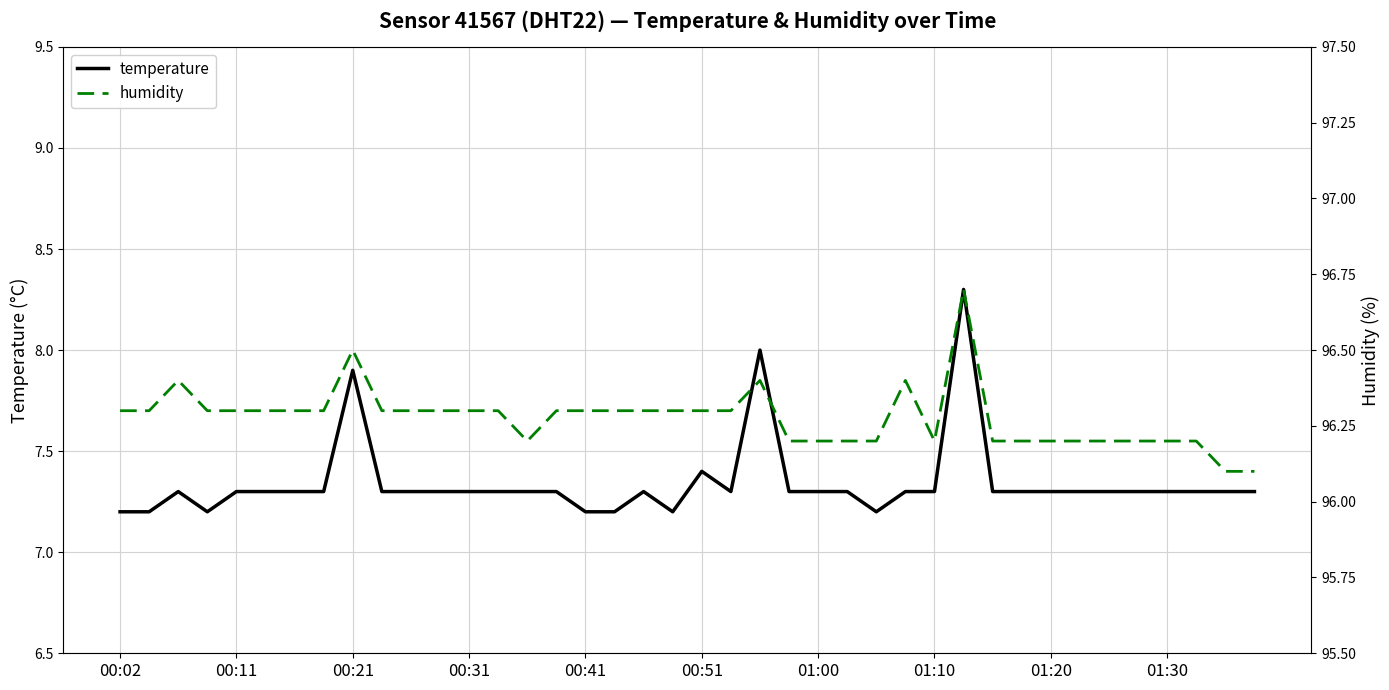

List the series in order of their peak value, lowest first.

temperature, humidity